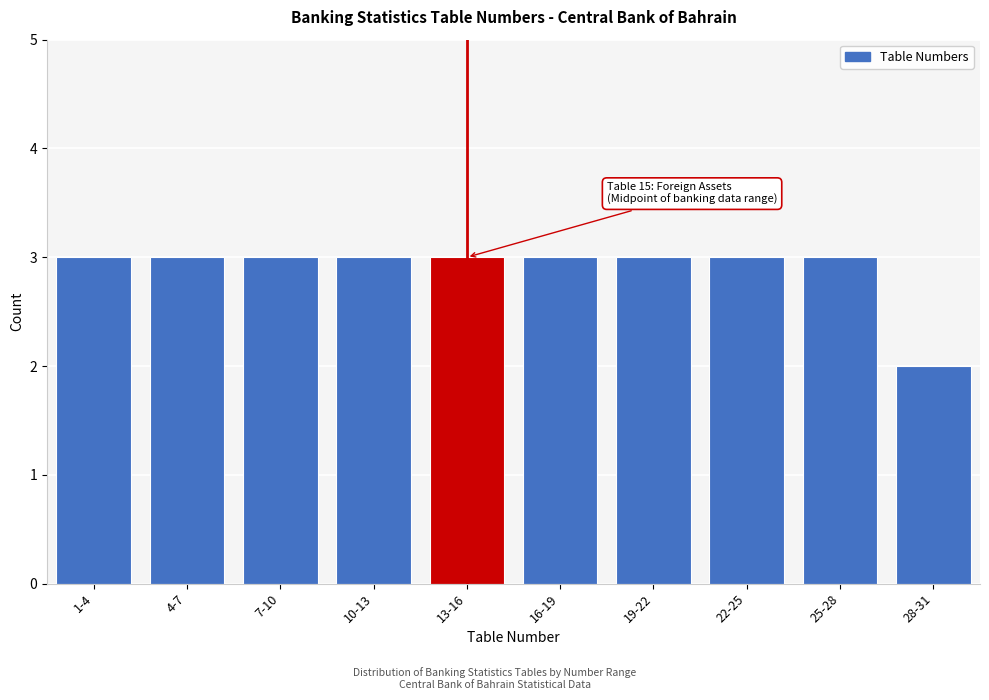

Reading left to right, transcribe all the data shown in this chart.

3	3	3	3	3	3	3	3	3	2